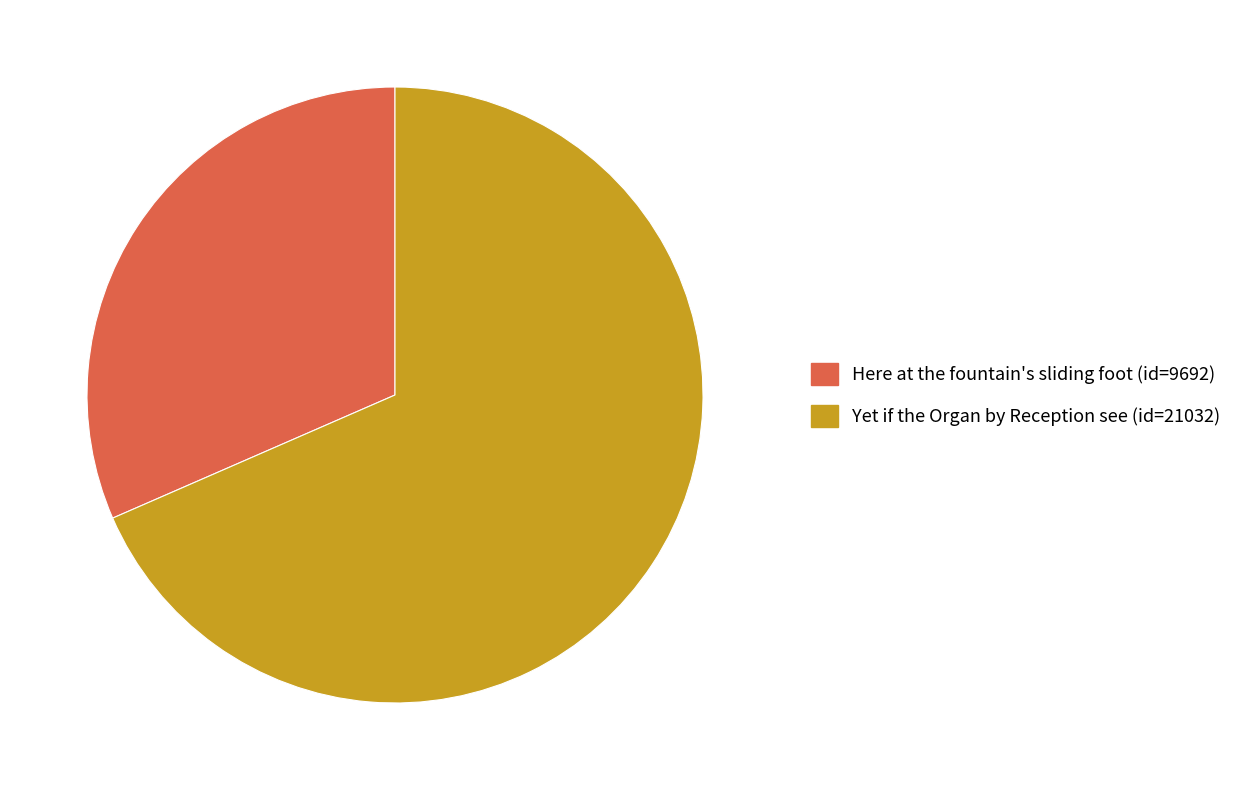

The Yet if the Organ by Reception see slice represents 78% of the pie. True or false?

False